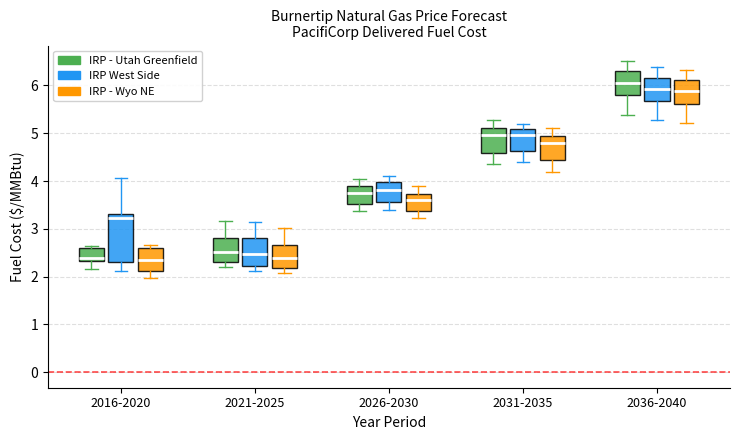

Where is the lower edge of the box for 2031-2035 (IRP - Utah Greenfield) on the y-axis? The values are not printed on the chart, so give them approximately, as read against the axis.

4.6